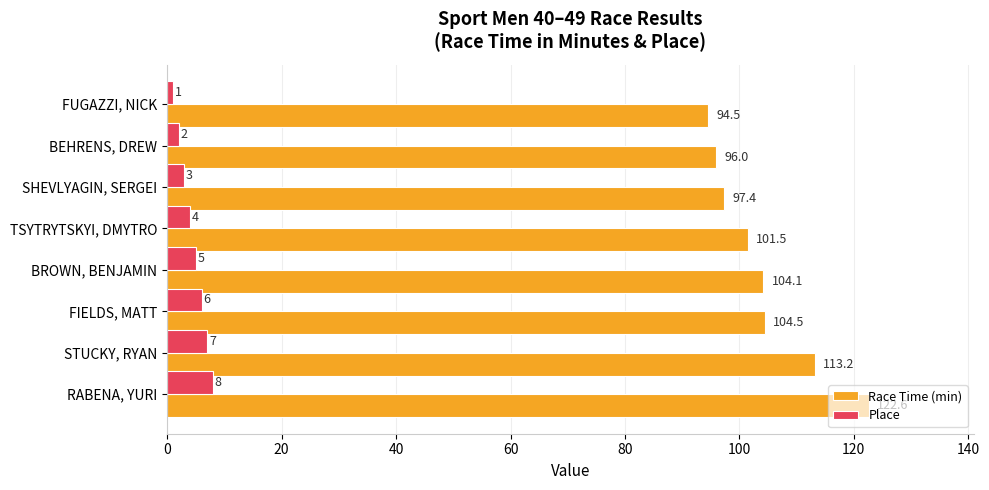

What is the highest value of the Place series?

8.0